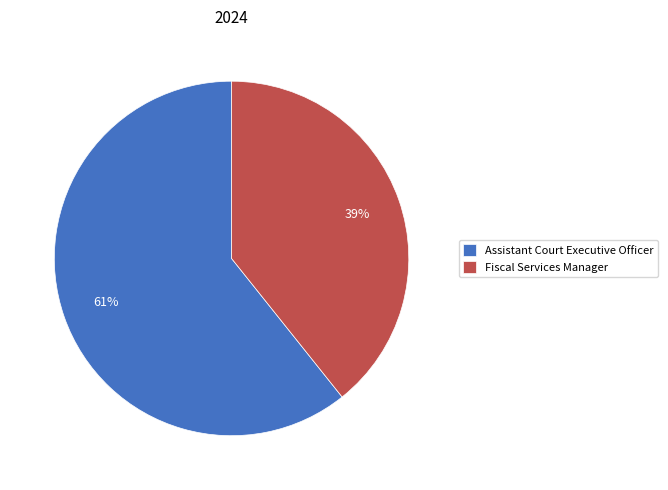

What is the largest slice in the pie chart?

Assistant Court Executive Officer